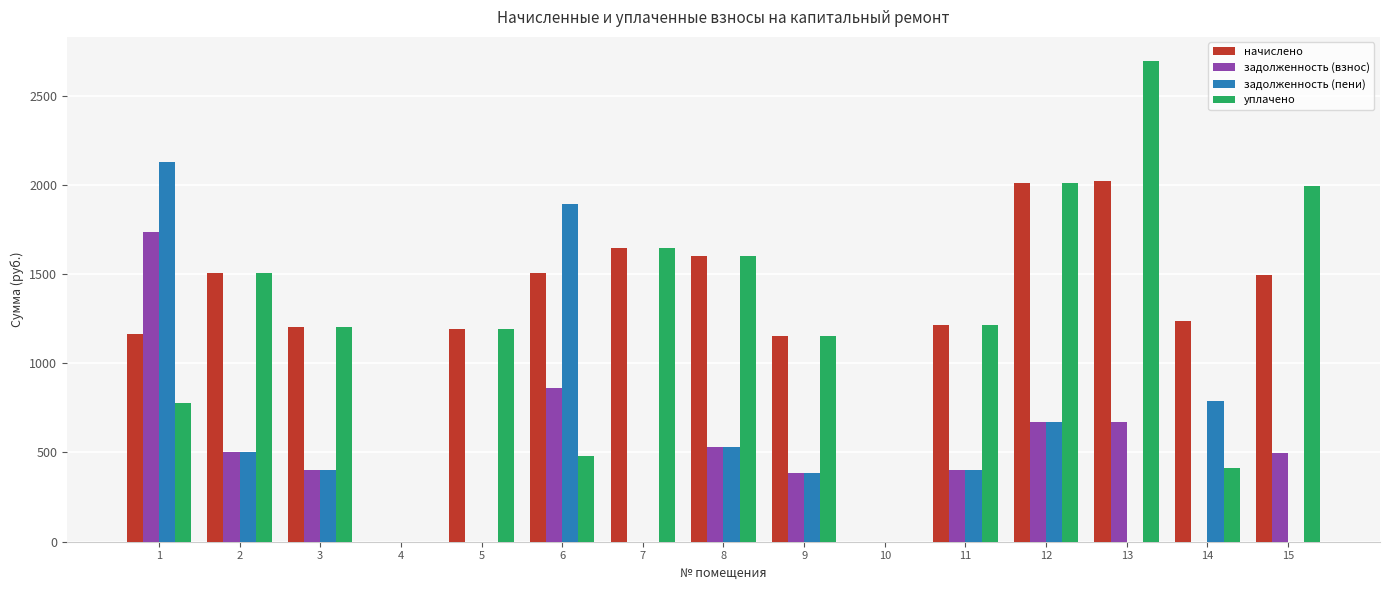

How many values in the начислено series exceed 1238?

8